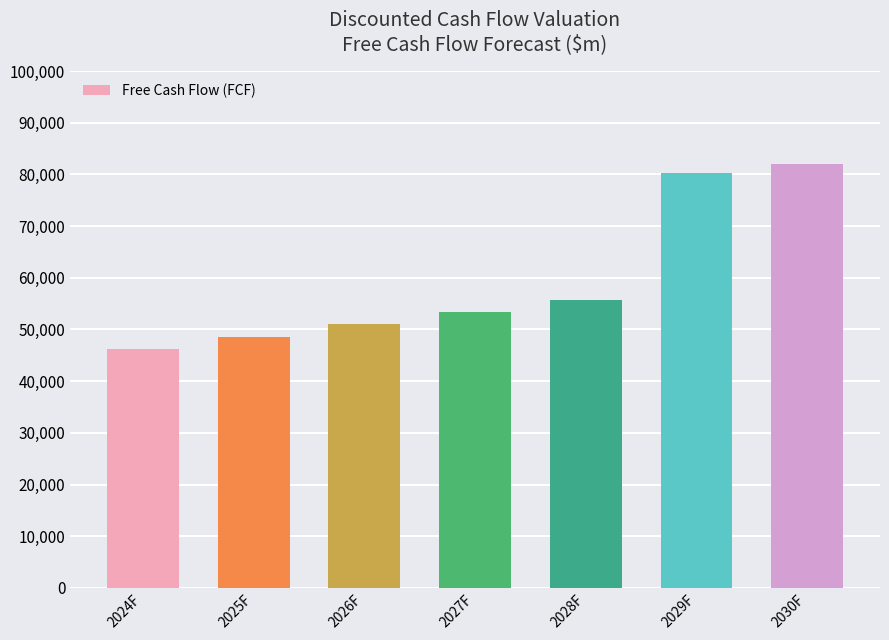

True or false: the data shows 51000 at 2026F.

True